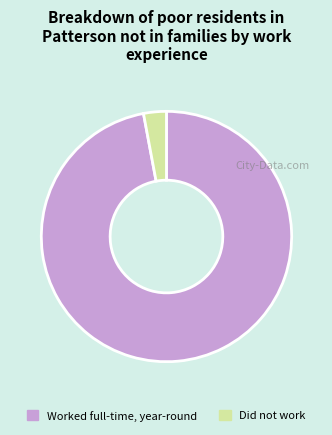

True or false: Worked full-time, year-round accounts for 86% of the total.

False